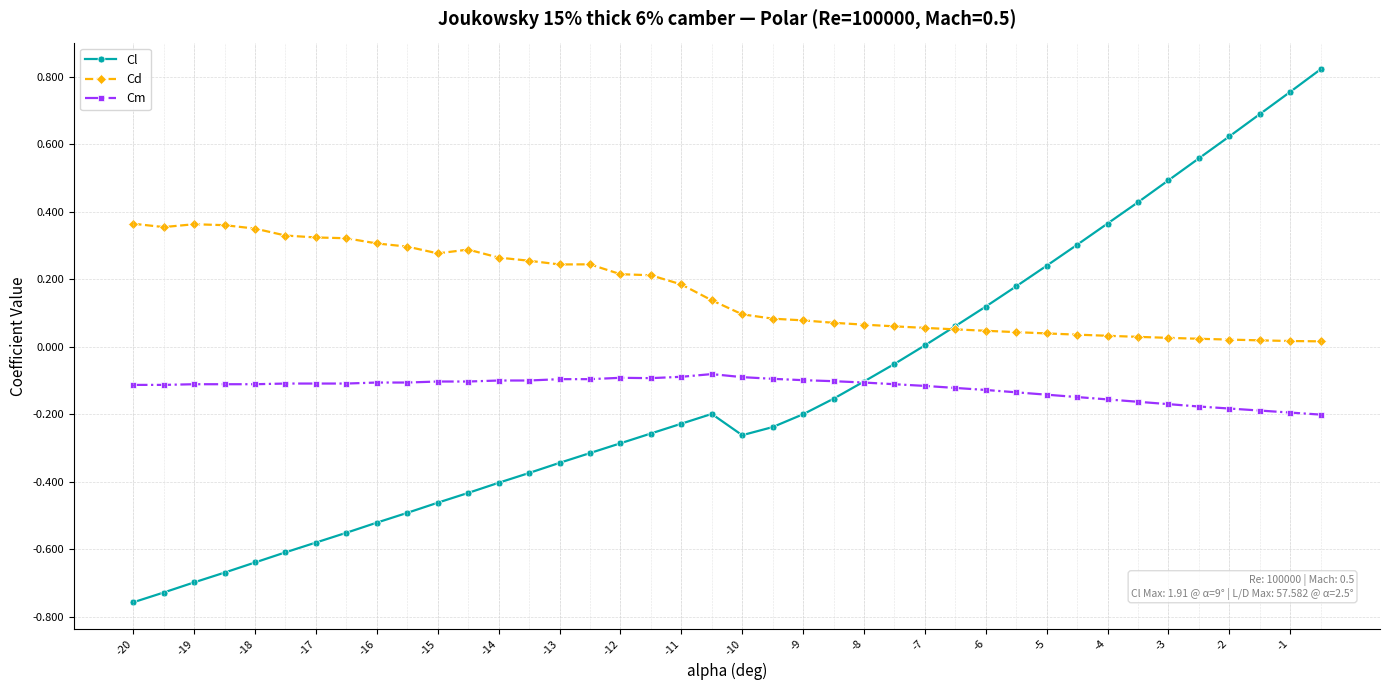

Rank the series by their maximum value, from highest to lowest.

Cl, Cd, Cm